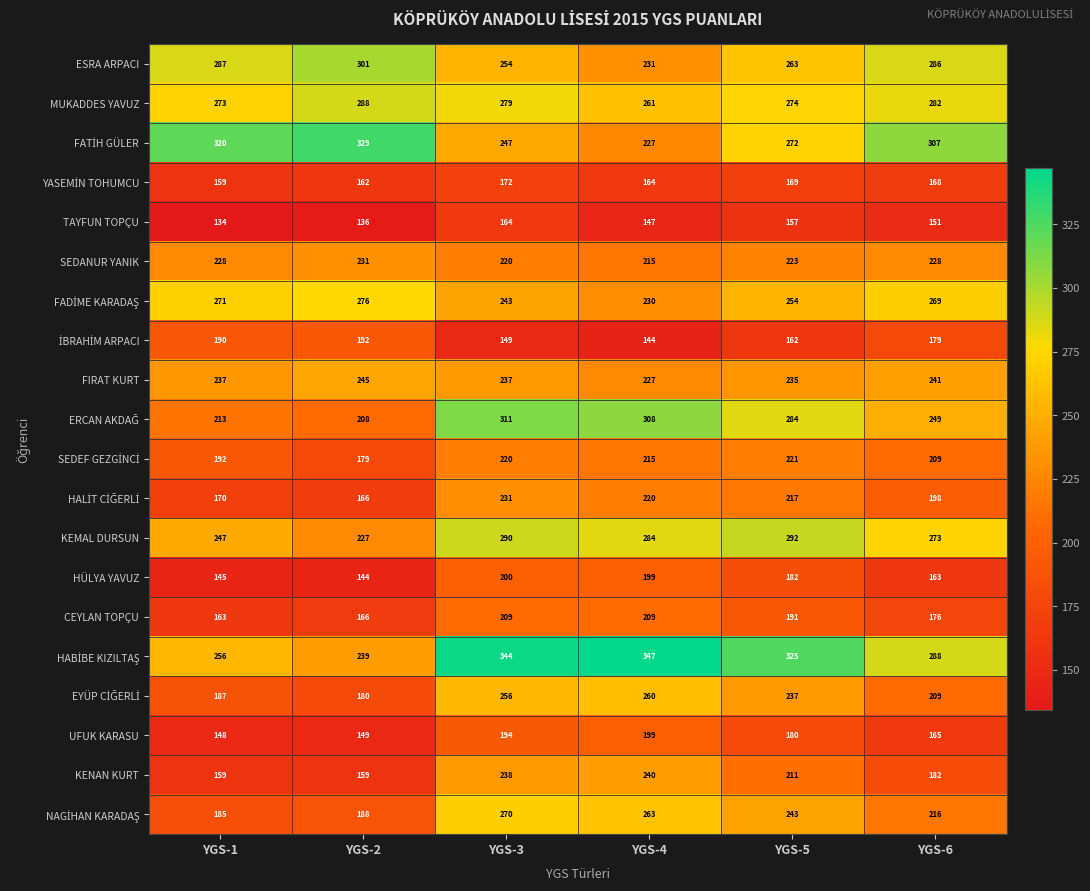

At which label does TAYFUN TOPÇU reach its minimum?

YGS-1